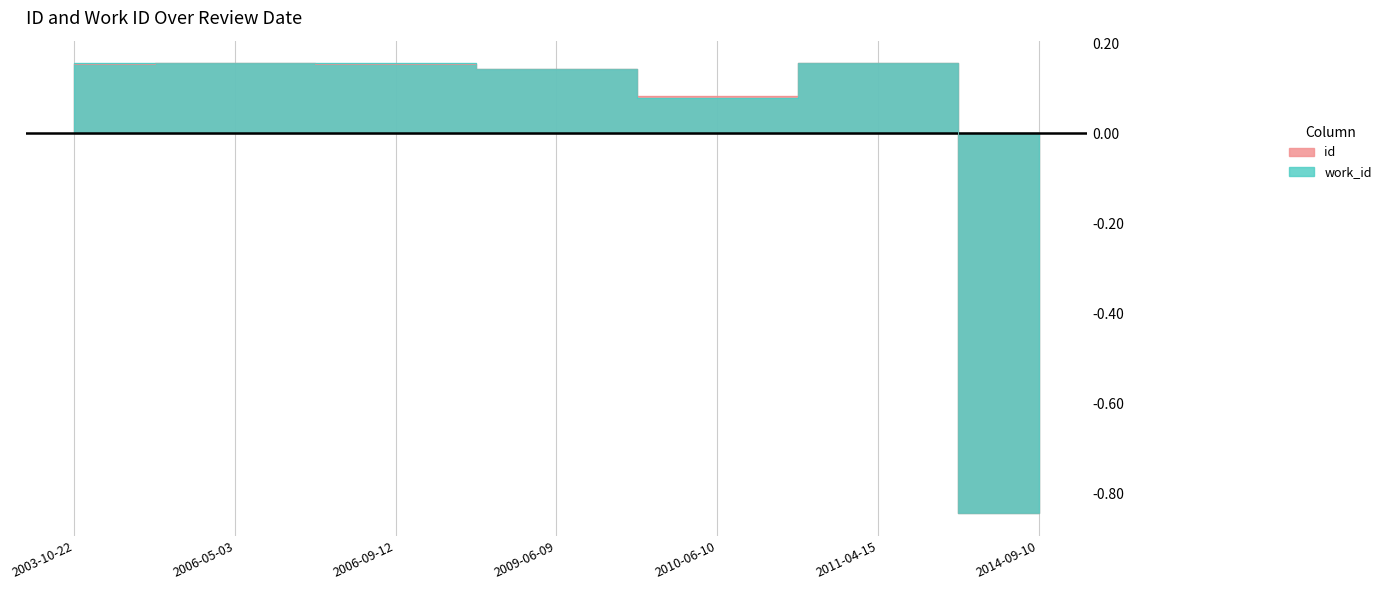

How many data points does each series have?

7